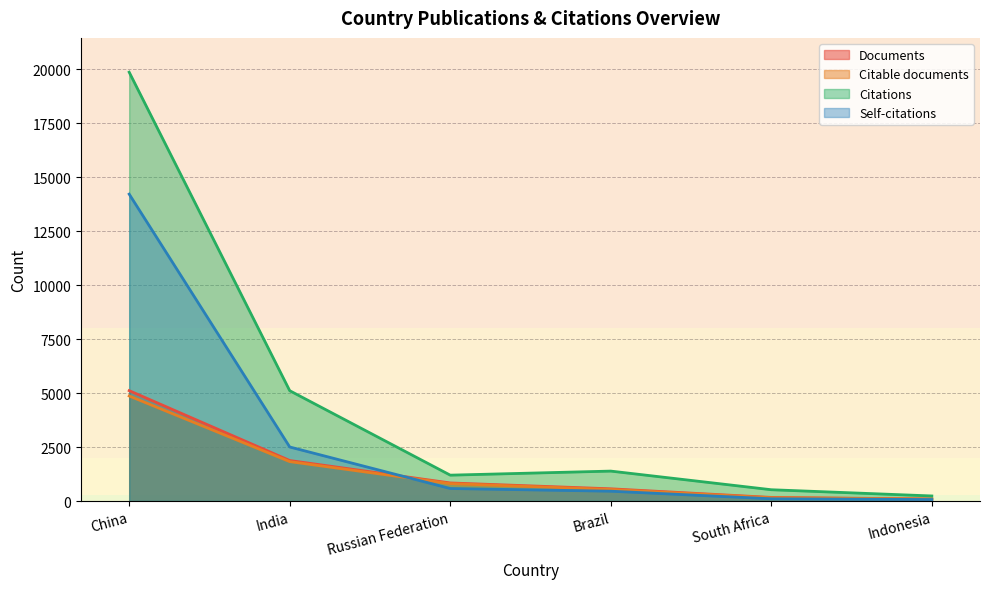

How many lines are shown in the chart?

4